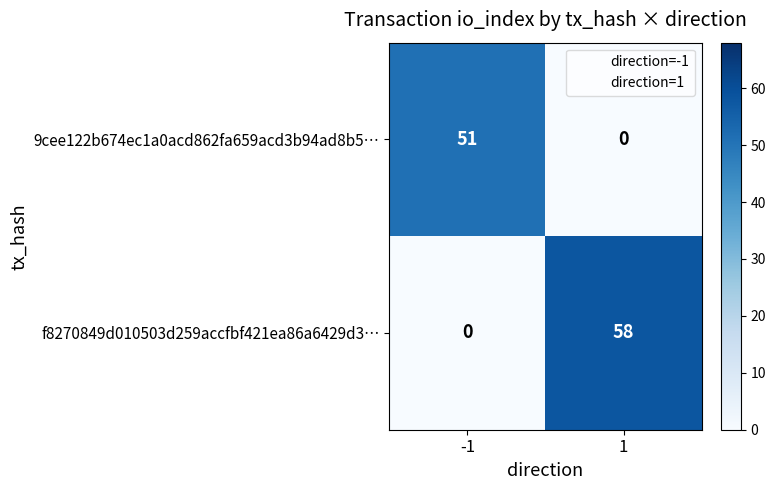

What is the difference between the f8270849d010503d259accfbf421ea86a6429d3… values at -1 and 1?

58